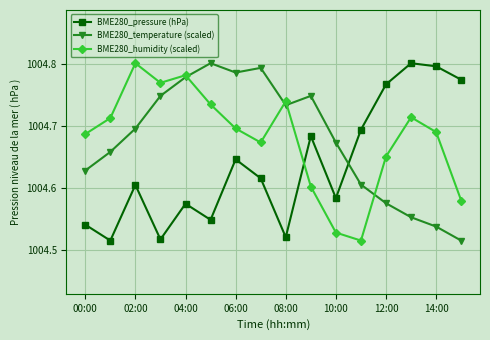

How many times do BME280_pressure (hPa) and BME280_humidity (scaled) cross each other?

1